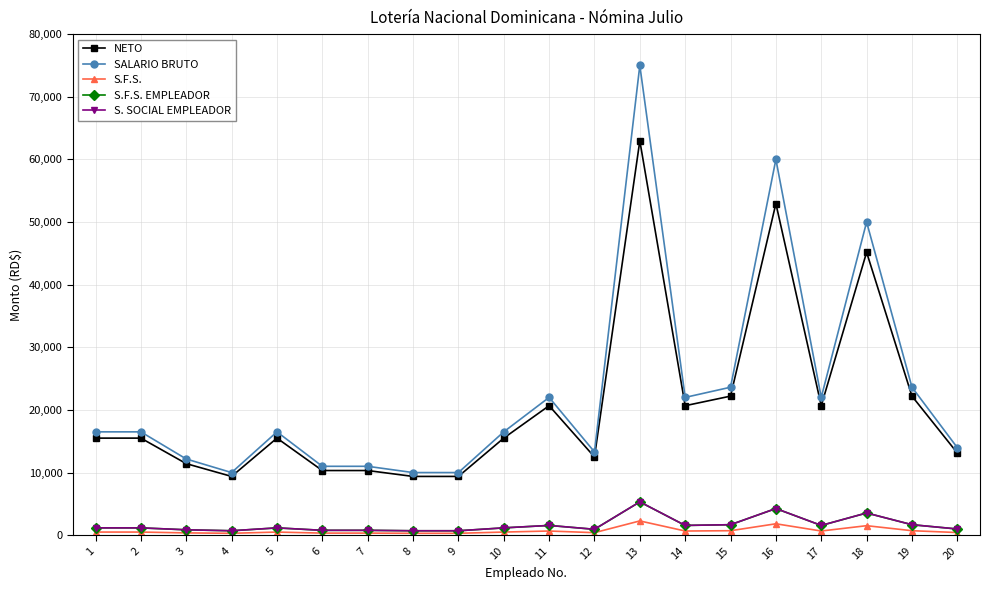

True or false: S.F.S. and SALARIO BRUTO cross at least once.

False